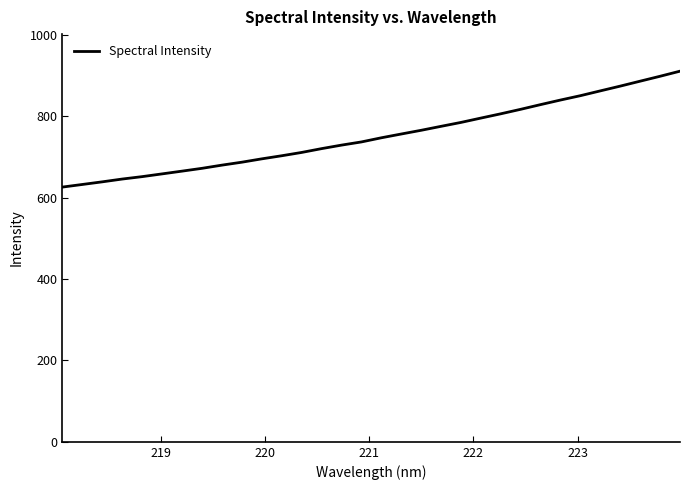

What is the maximum value shown in the chart?

910.4